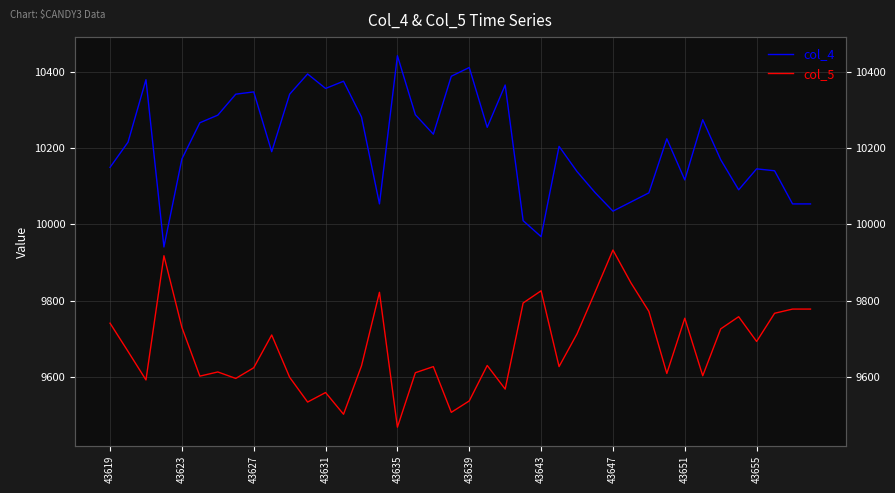

Is this an area chart (filled region under the line)?

No